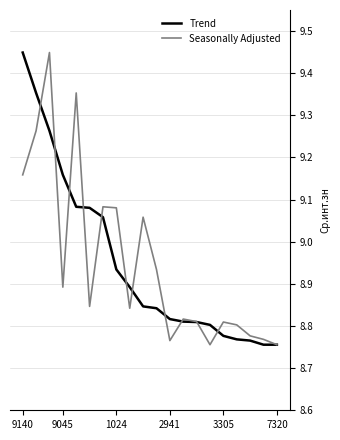

What are all the series names shown in the legend?

Trend, Seasonally Adjusted